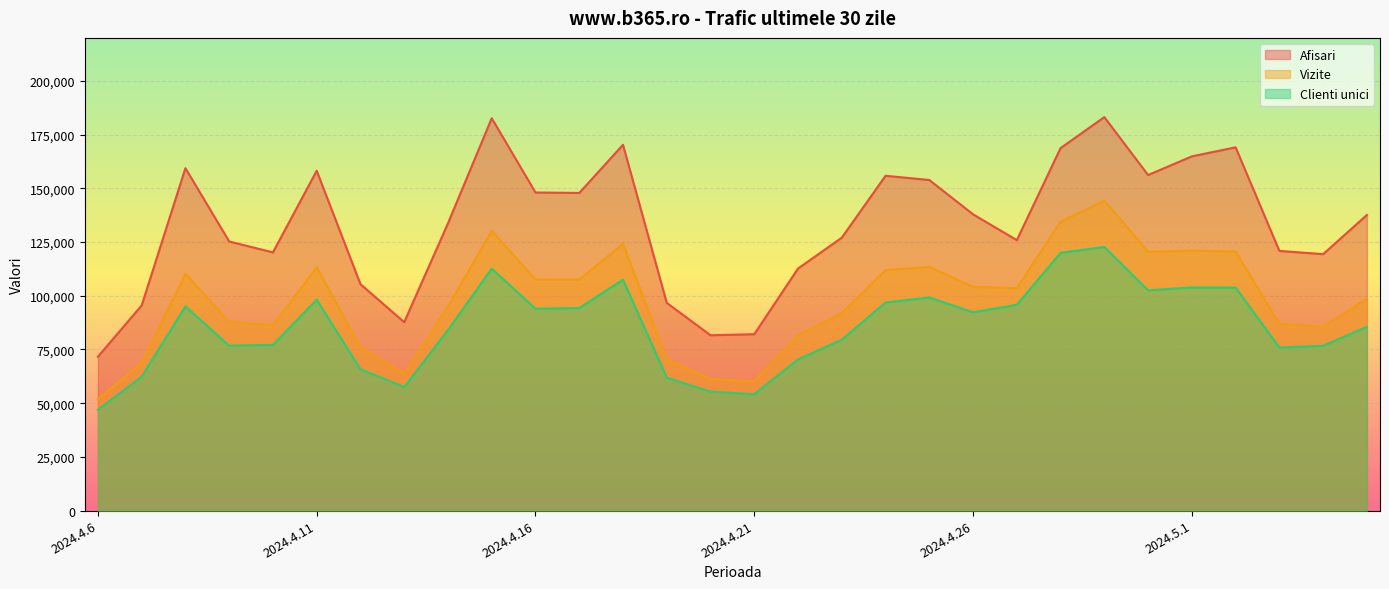

How many interior local valleys does the Clienti unici series have?

7